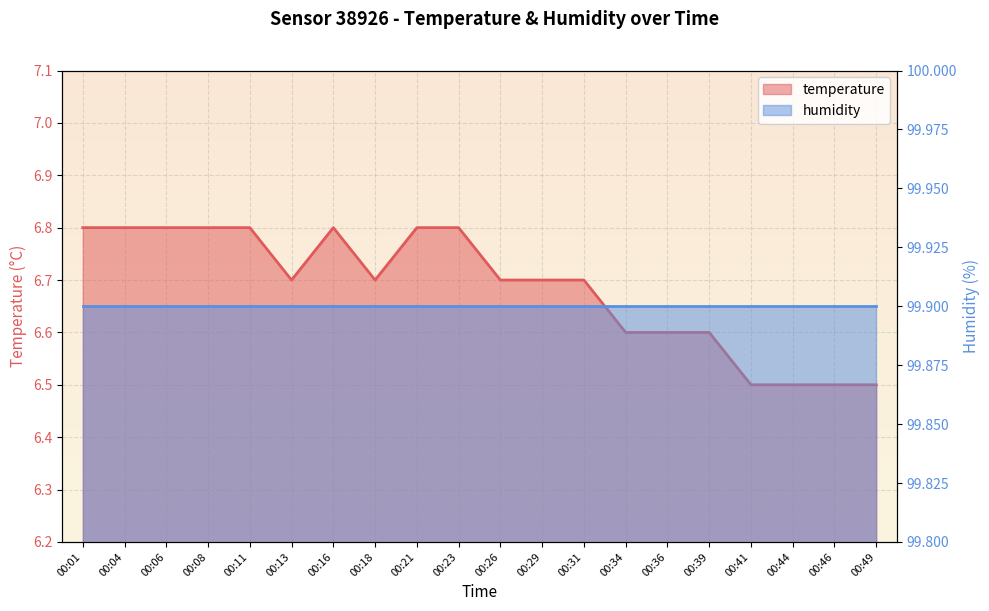

Does the chart display data point markers on the line(s)?

No